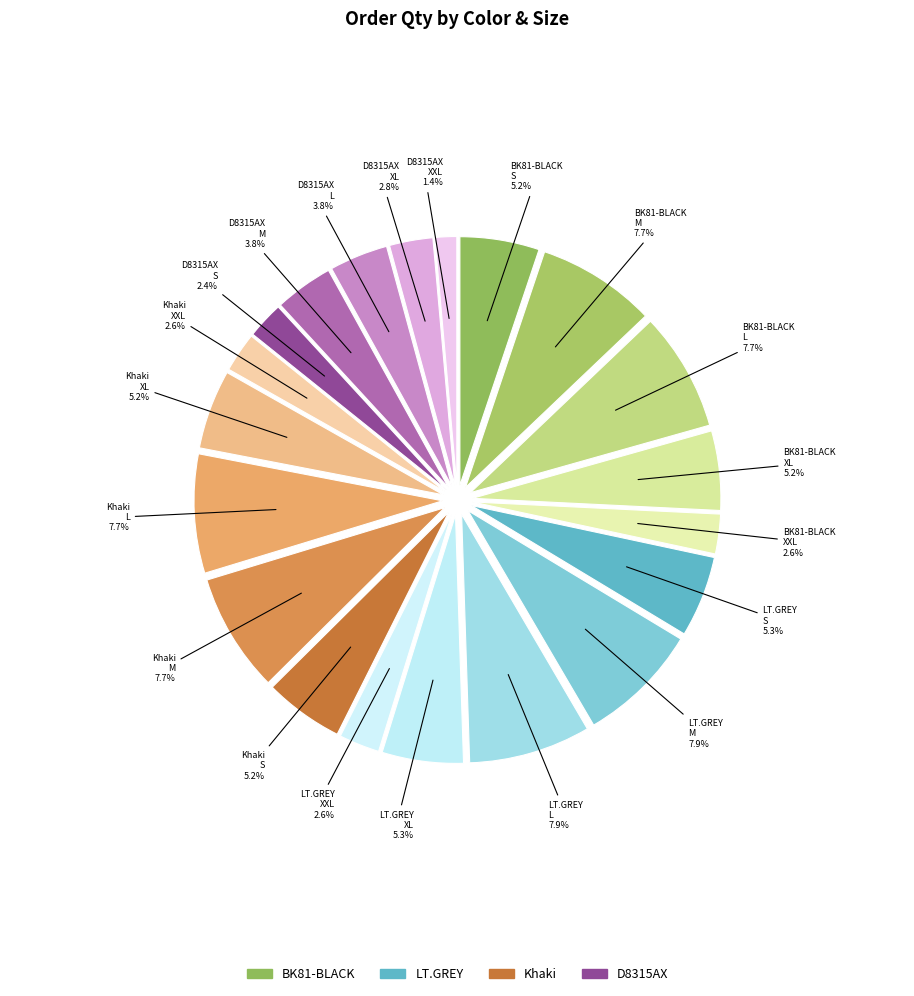

Rank the categories by value from highest to lowest.

LT.GREY M, LT.GREY L, BK81-BLACK M, BK81-BLACK L, Khaki M, Khaki L, LT.GREY S, LT.GREY XL, BK81-BLACK S, BK81-BLACK XL, Khaki S, Khaki XL, D8315AX M, D8315AX L, D8315AX XL, LT.GREY XXL, BK81-BLACK XXL, Khaki XXL, D8315AX S, D8315AX XXL